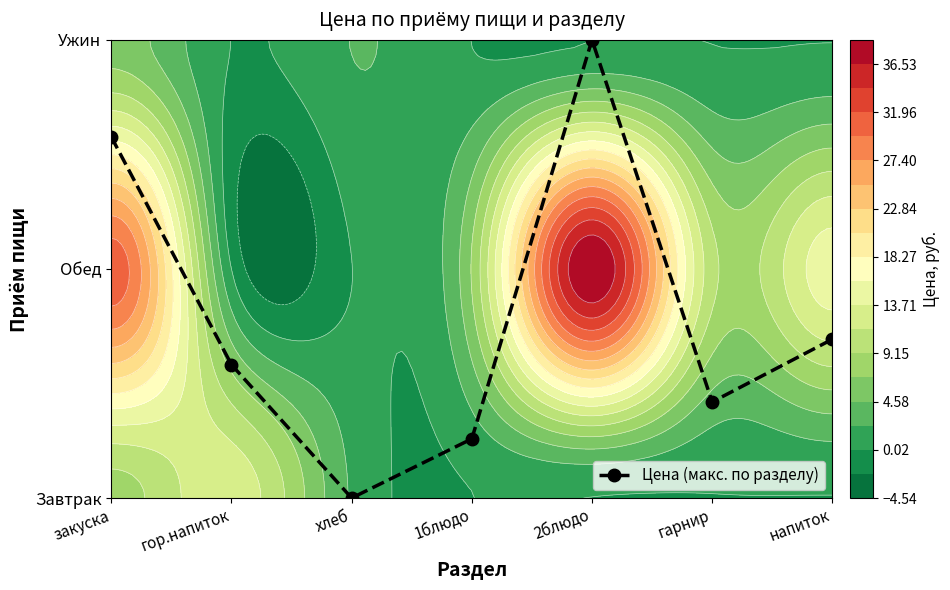

What is the difference between the maximum and minimum values?

2.0